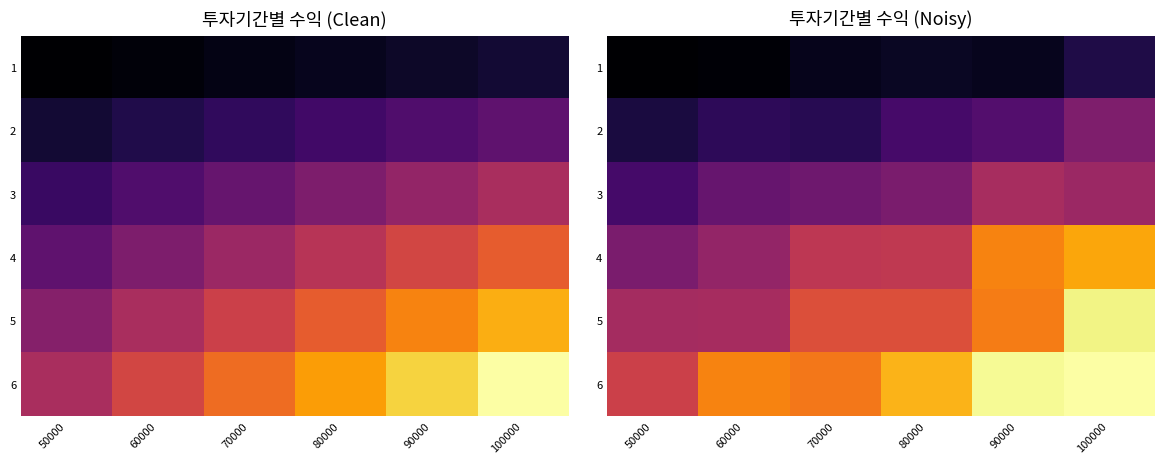

Read the 3 value at 60000.

2475169.0